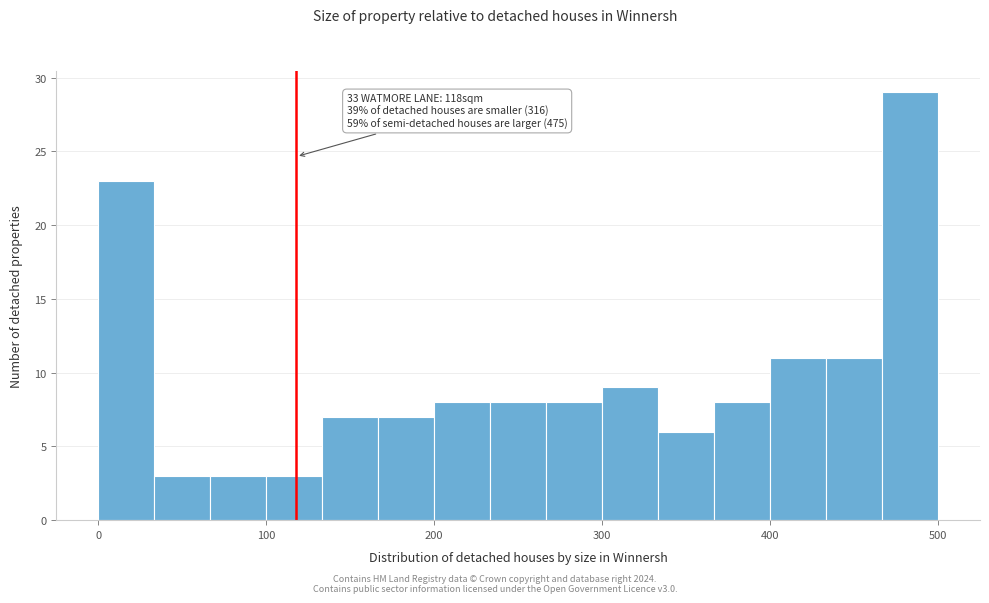

Around what value on the x-axis is the tallest bar? Give the approximate position of its centre, as read against the axis.

480